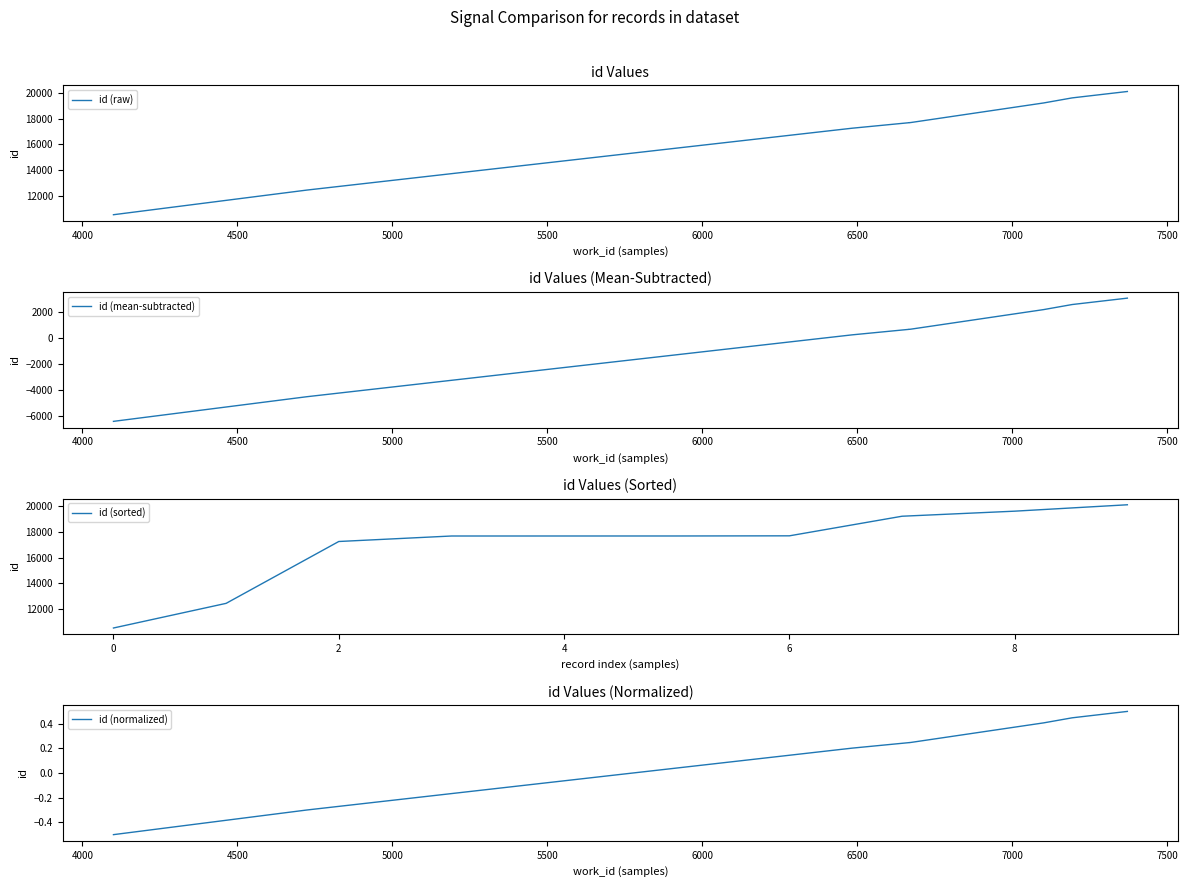

What is the lowest value of the id (sorted) series?

10553